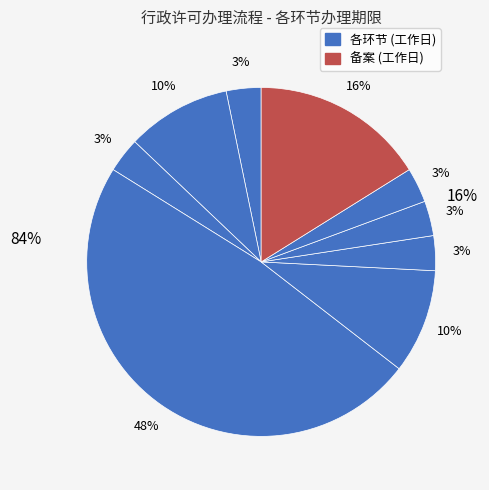

True or false: 审查 accounts for 42% of the total.

False